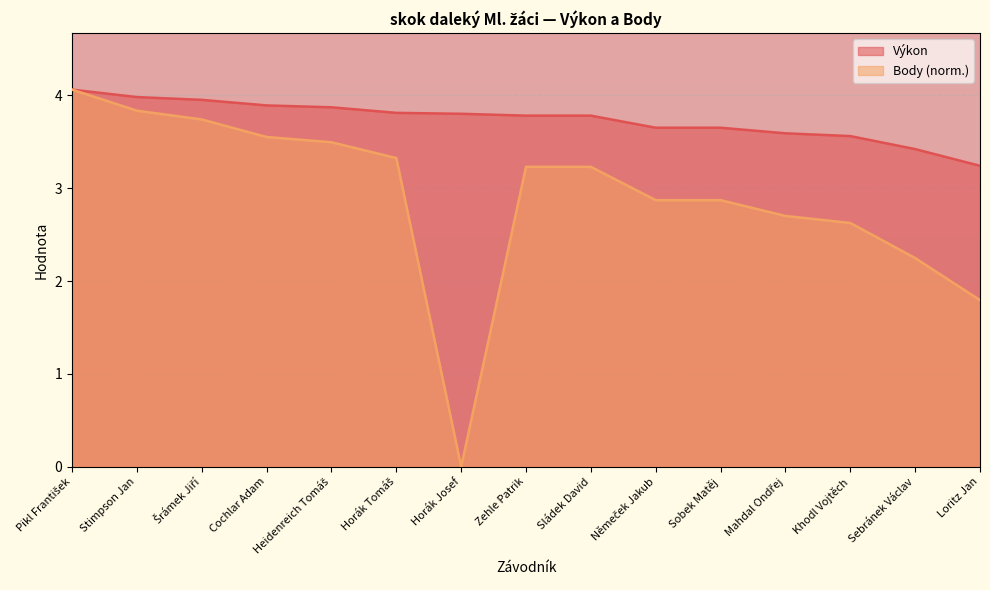

Where does the Body series first go above 3?

Pikl František